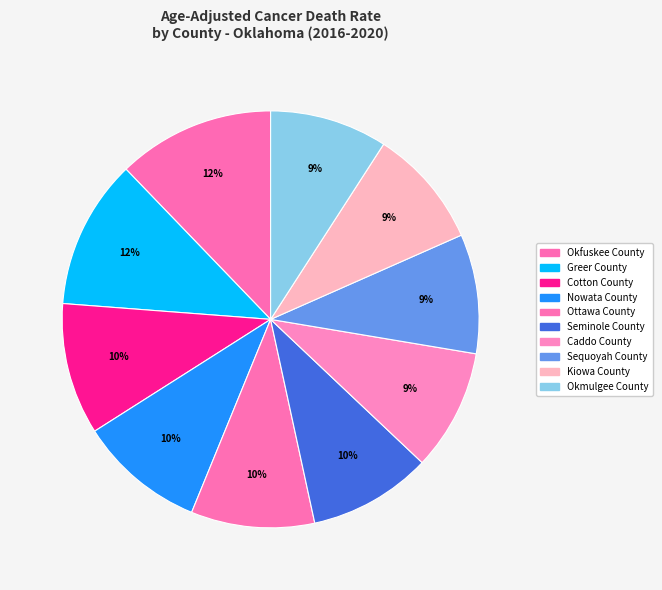

True or false: Greer County accounts for 22% of the total.

False